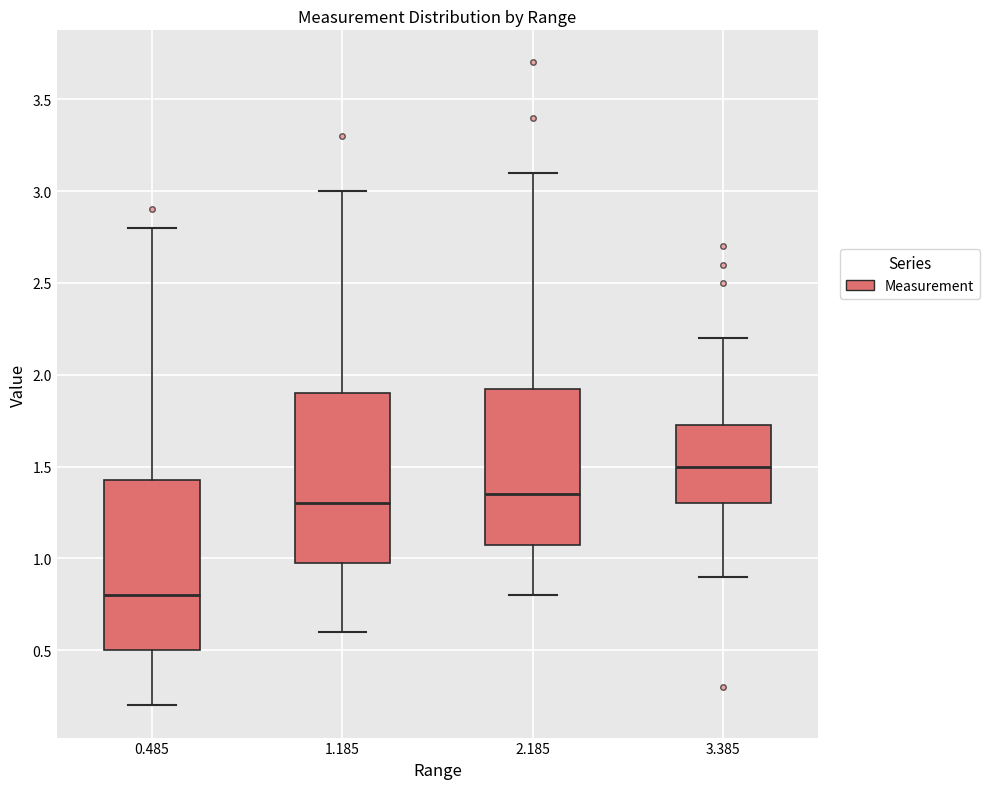

Where does the median line of the box at x = 3.385 sit on the y-axis? The values are not printed on the chart, so give them approximately, as read against the axis.

1.50